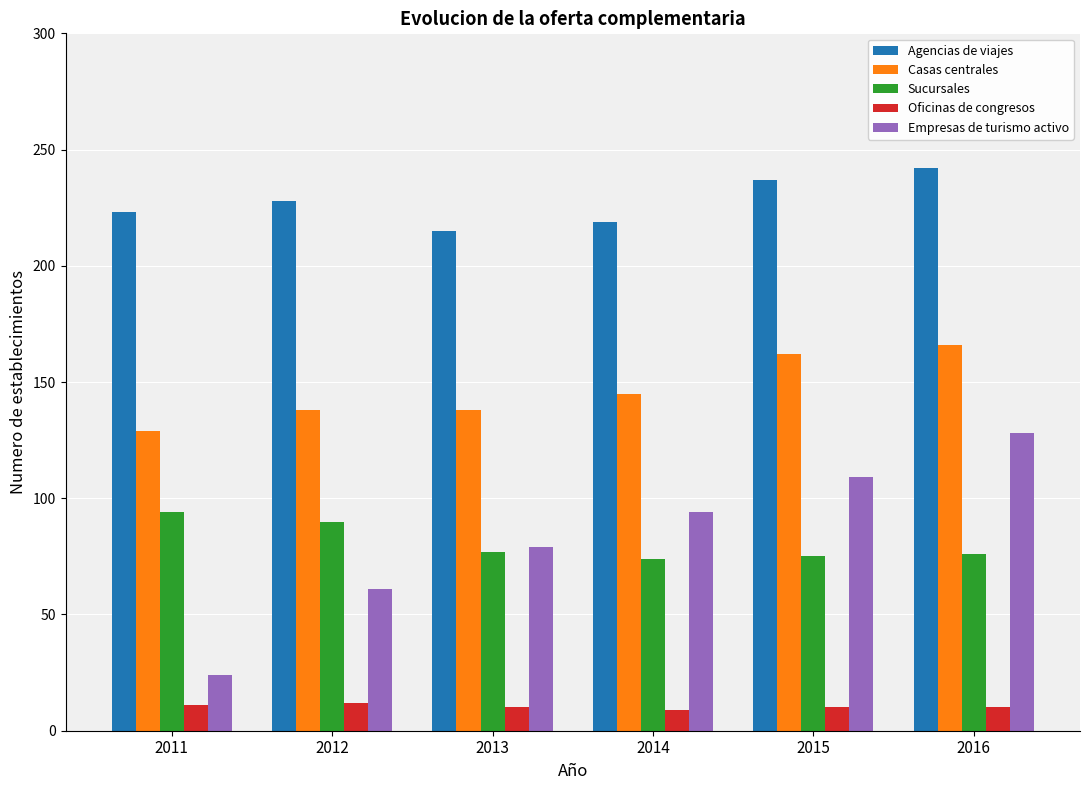

Read the Agencias de viajes value at 2013.

215